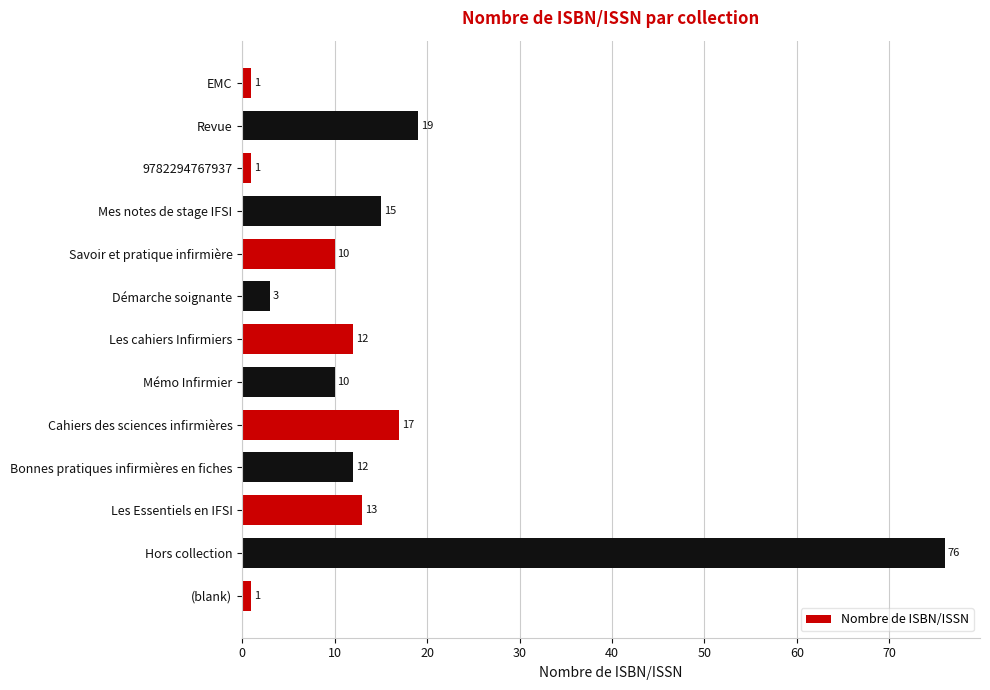

What is the change in value from (blank) to Les cahiers Infirmiers?

+11